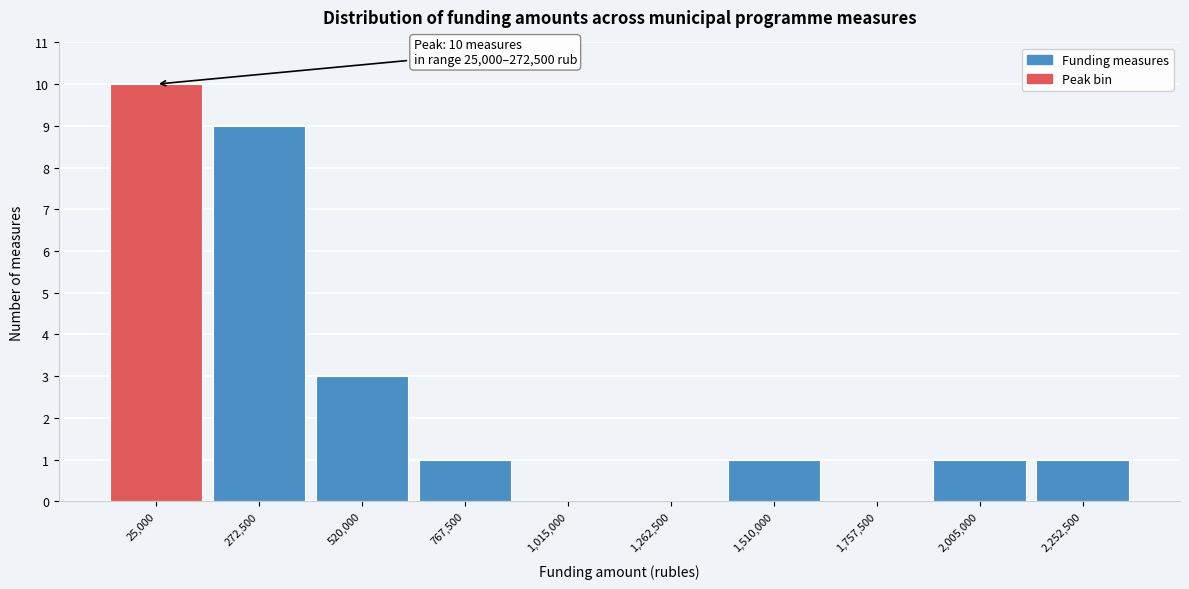

Reading left to right, list all the values displayed in this chart.

25,000=10	272,500=9	520,000=3	767,500=1	1,015,000=0	1,262,500=0	1,510,000=1	1,757,500=0	2,005,000=1	2,252,500=1